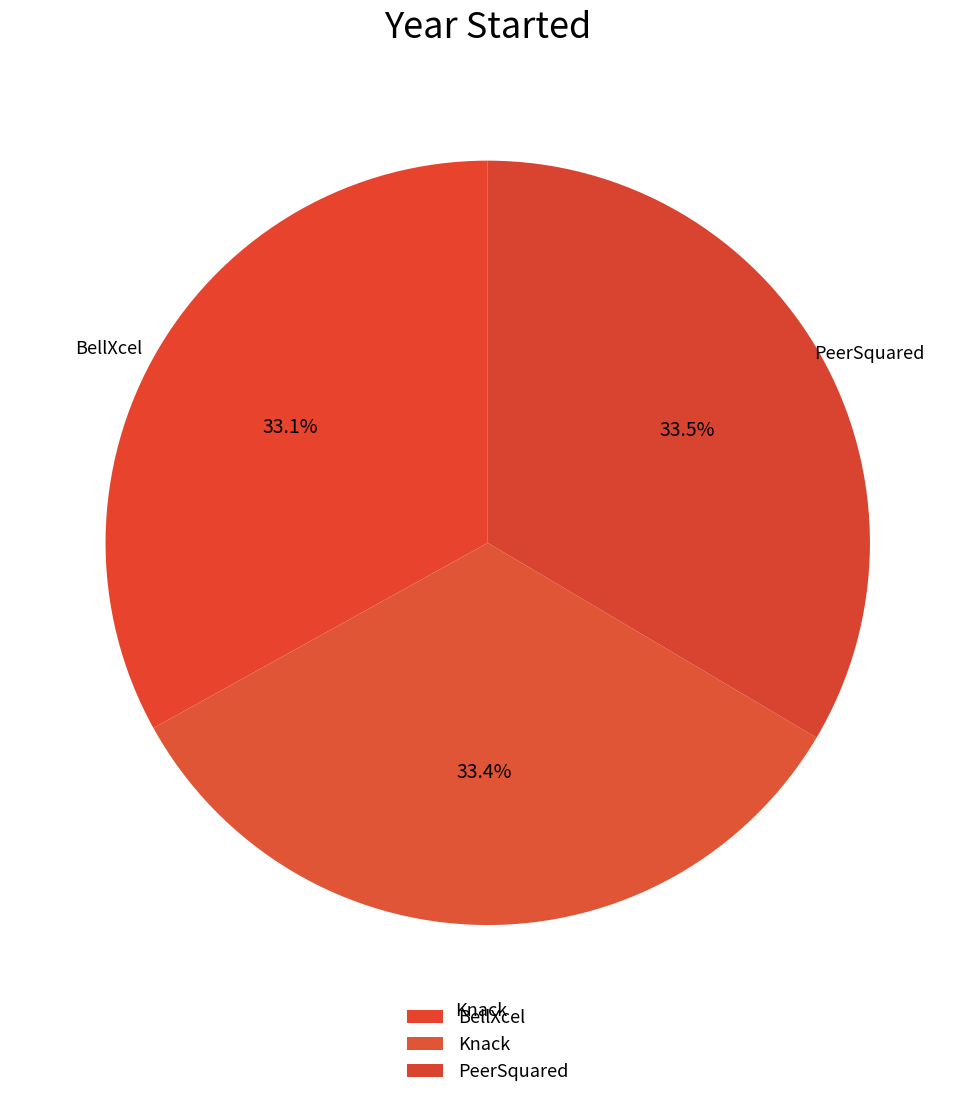

What percentage is the Knack slice, to the nearest percent?

33%